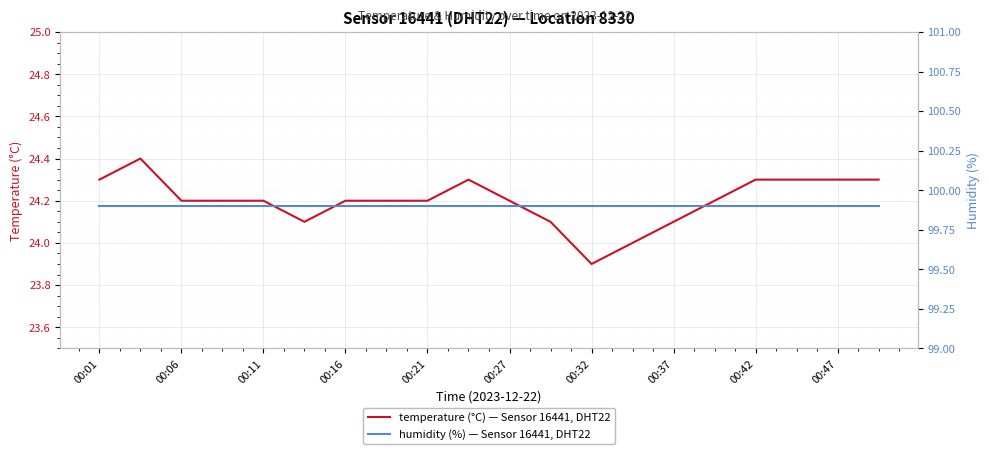

True or false: humidity (%) — Sensor 16441, DHT22 has a value of 99.9 at 00:06.

True